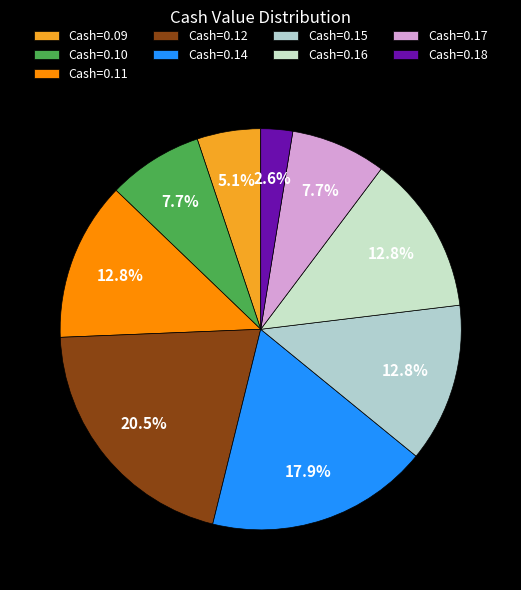

Count the number of slices in the pie.

9